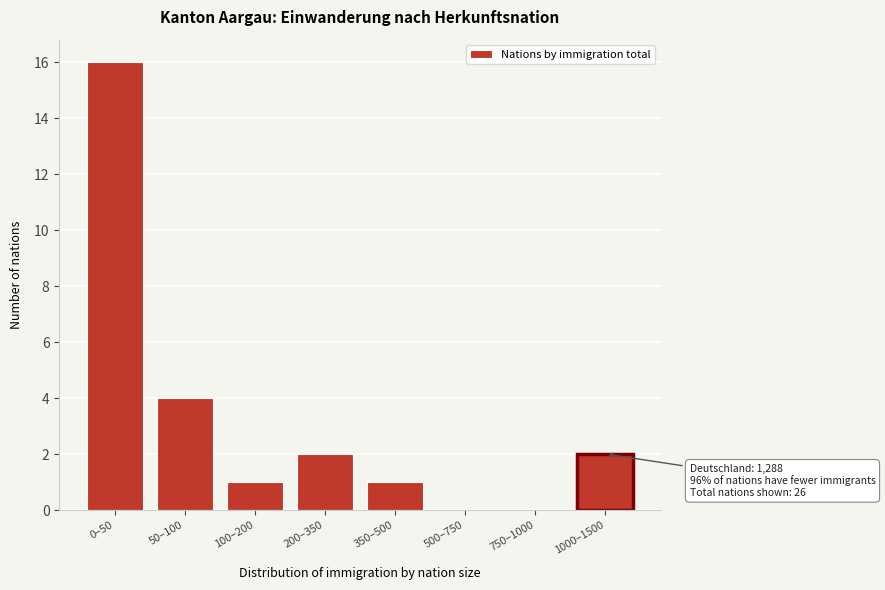

Reading left to right, list all the values displayed in this chart.

0–50=16	50–100=4	100–200=1	200–350=2	350–500=1	500–750=0	750–1000=0	1000–1500=2